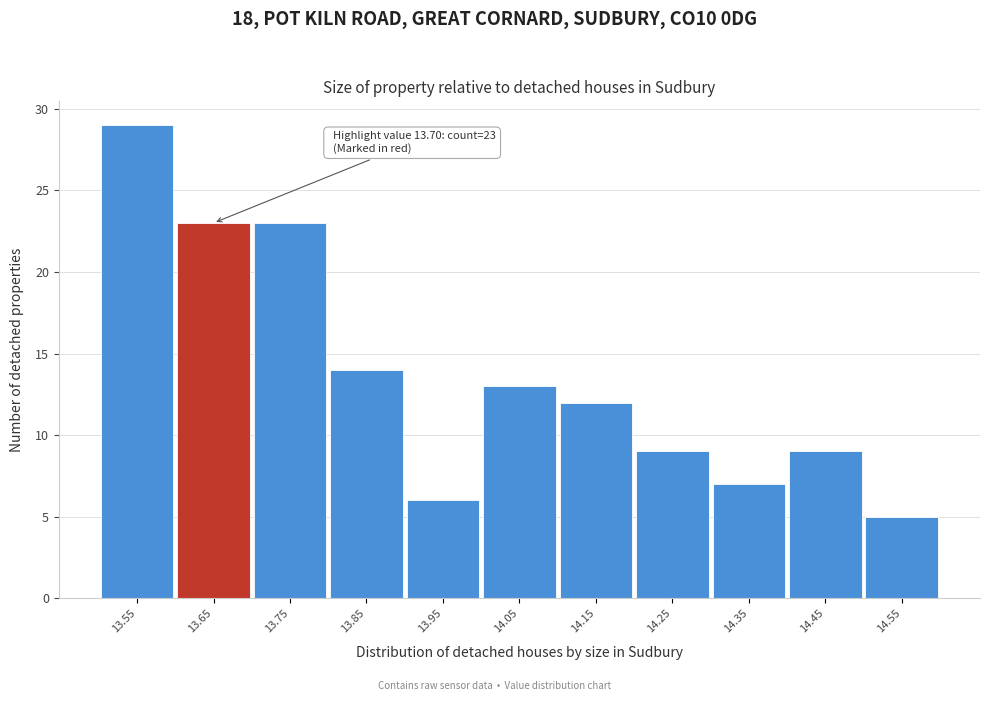

Reading right to left, transcribe all the data shown in this chart.

14.55=5	14.45=9	14.35=7	14.25=9	14.15=12	14.05=13	13.95=6	13.85=14	13.75=23	13.65=23	13.55=29